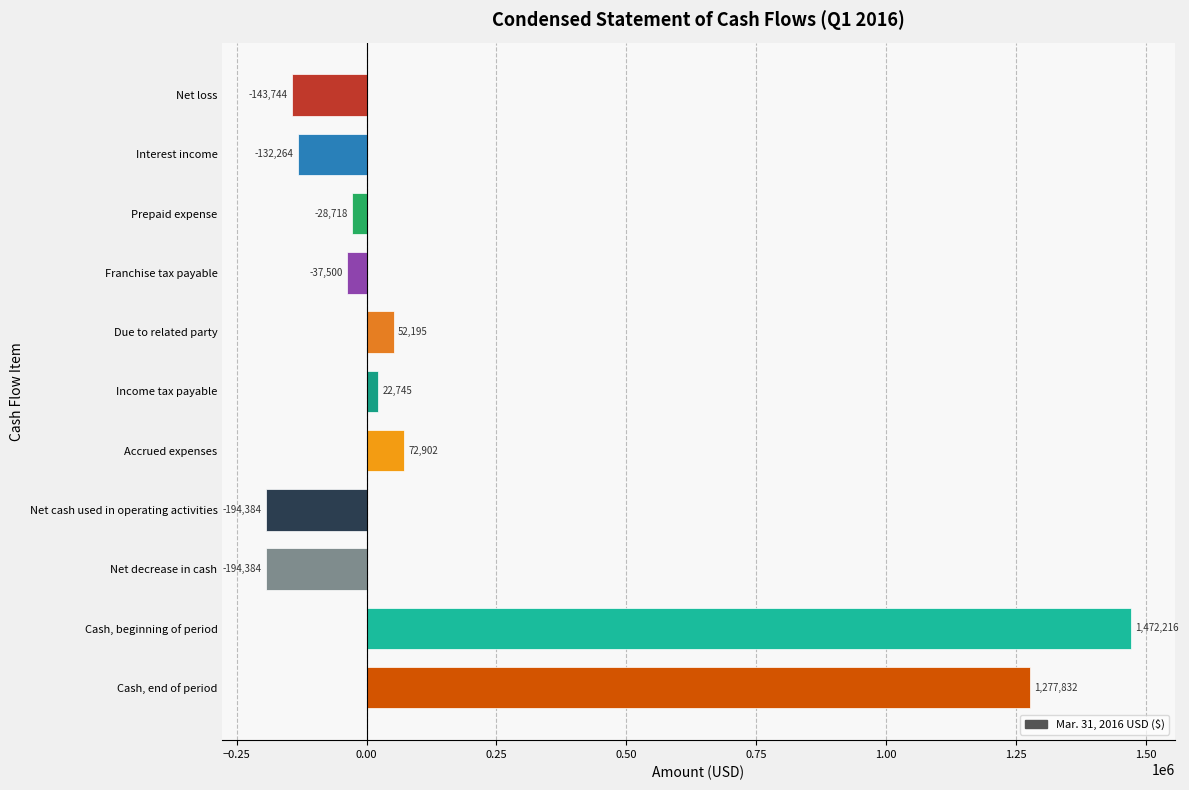

What is the average value?

196991